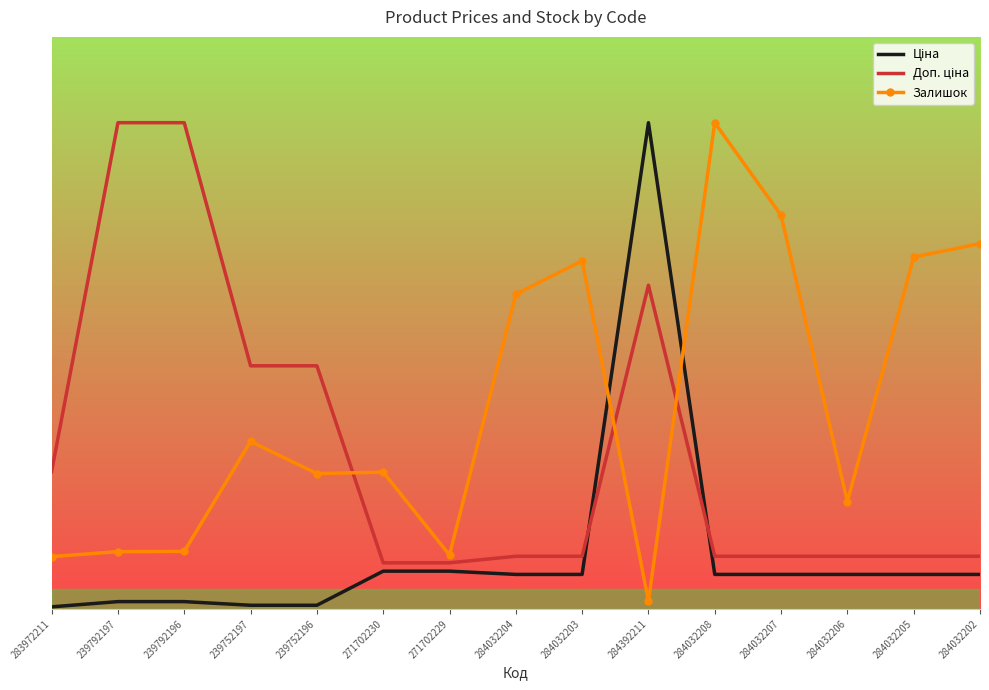

Which series has the largest total across all categories?

Залишок